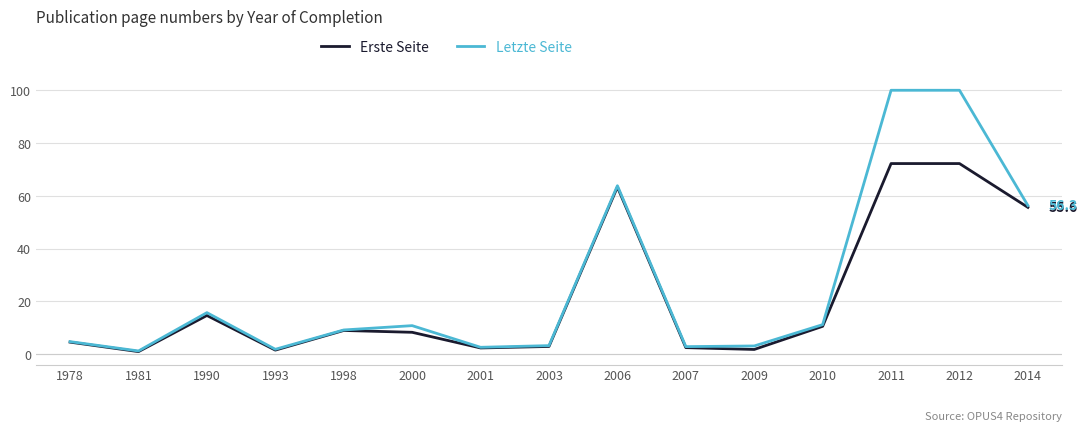

True or false: Letzte Seite has a value of 9.2 at 1998.

True